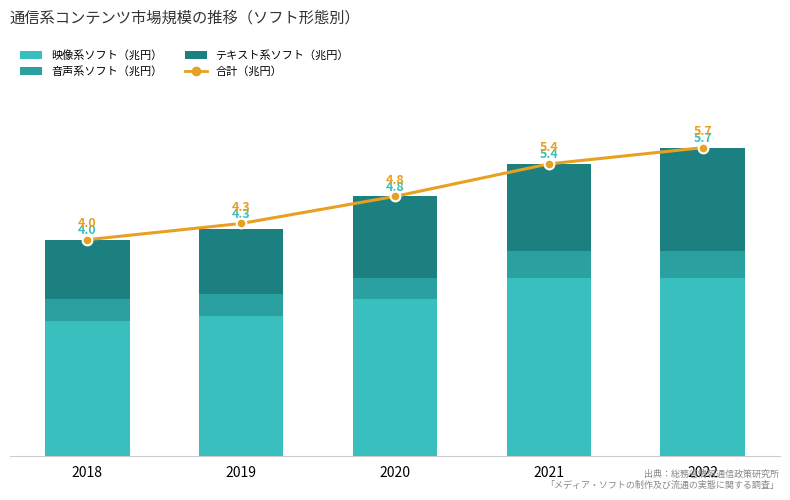

Rank the series by their maximum value, from lowest to highest.

音声系ソフト（兆円）, テキスト系ソフト（兆円）, 映像系ソフト（兆円）, 合計（兆円）